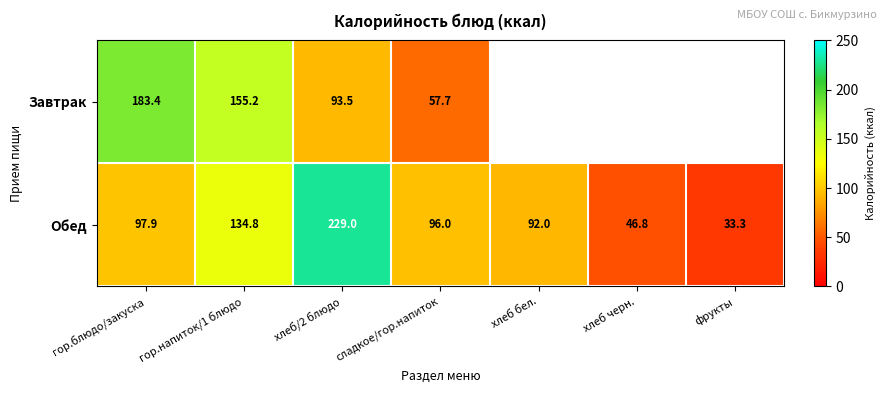

Rank the categories by Обед value from highest to lowest.

хлеб/2 блюдо, гор.напиток/1 блюдо, гор.блюдо/закуска, сладкое/гор.напиток, хлеб бел., хлеб черн., фрукты